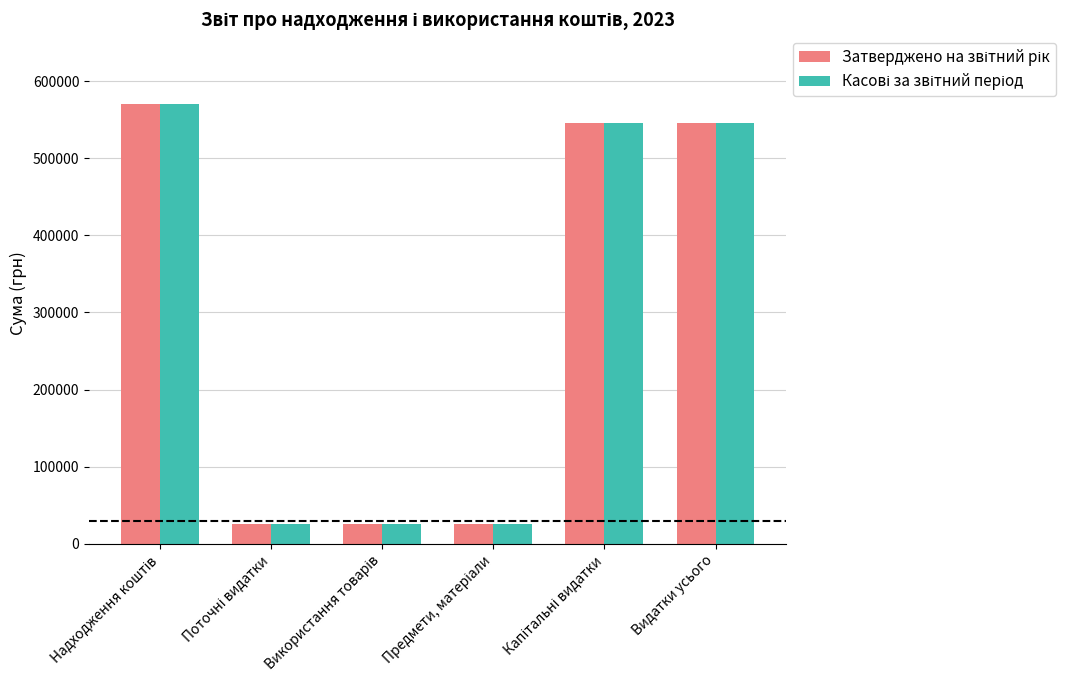

At how many categories does at least one series exceed 526092?

3